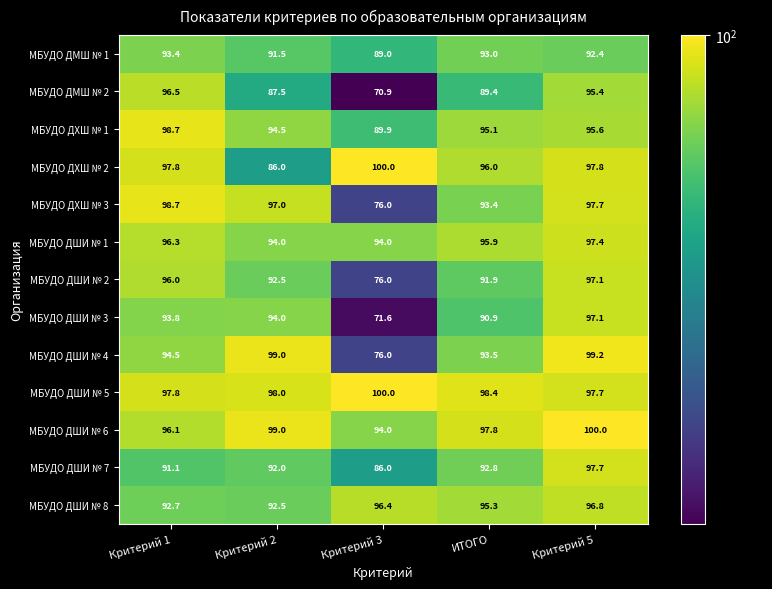

Is the value of МБУДО ДХШ № 1 at Критерий 3 greater than the value of МБУДО ДМШ № 1 at ИТОГО?

No